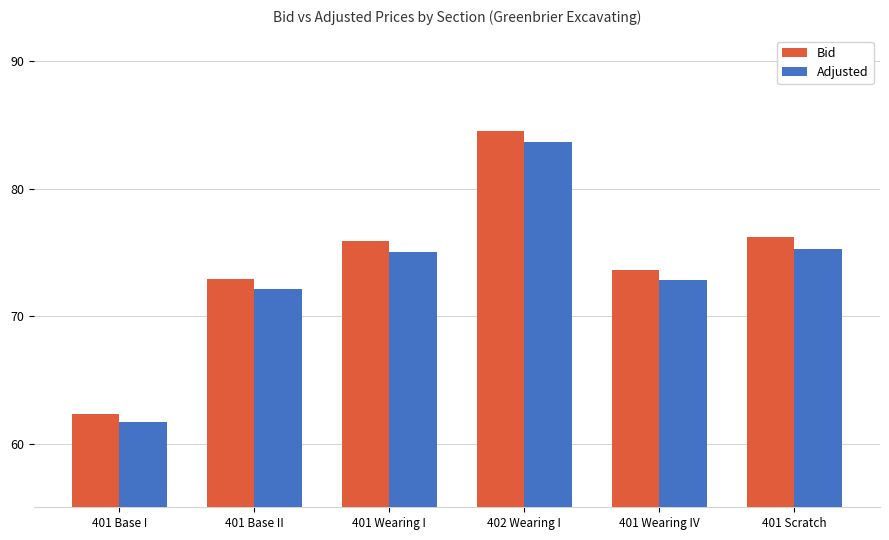

Is it true that Bid equals 31.8 at 401 Wearing I?

False